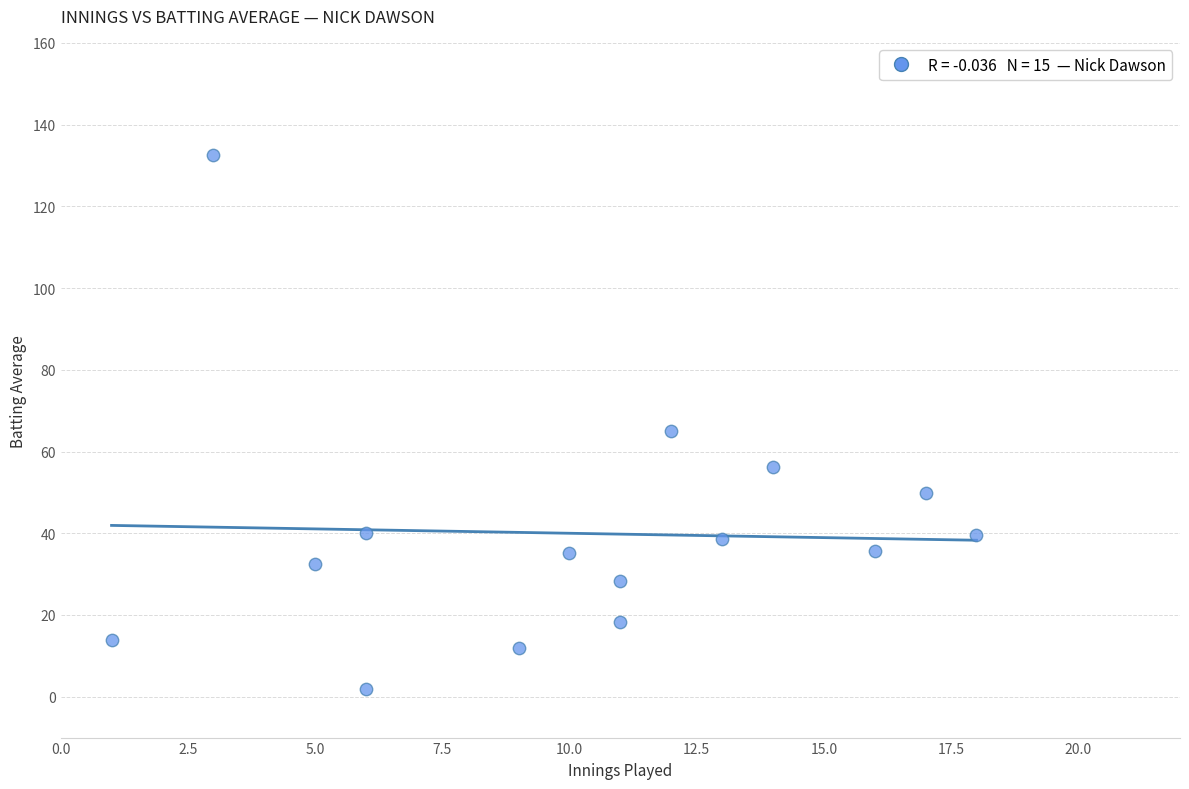

What Y value in the scatter plot is closest to 67?

64.9